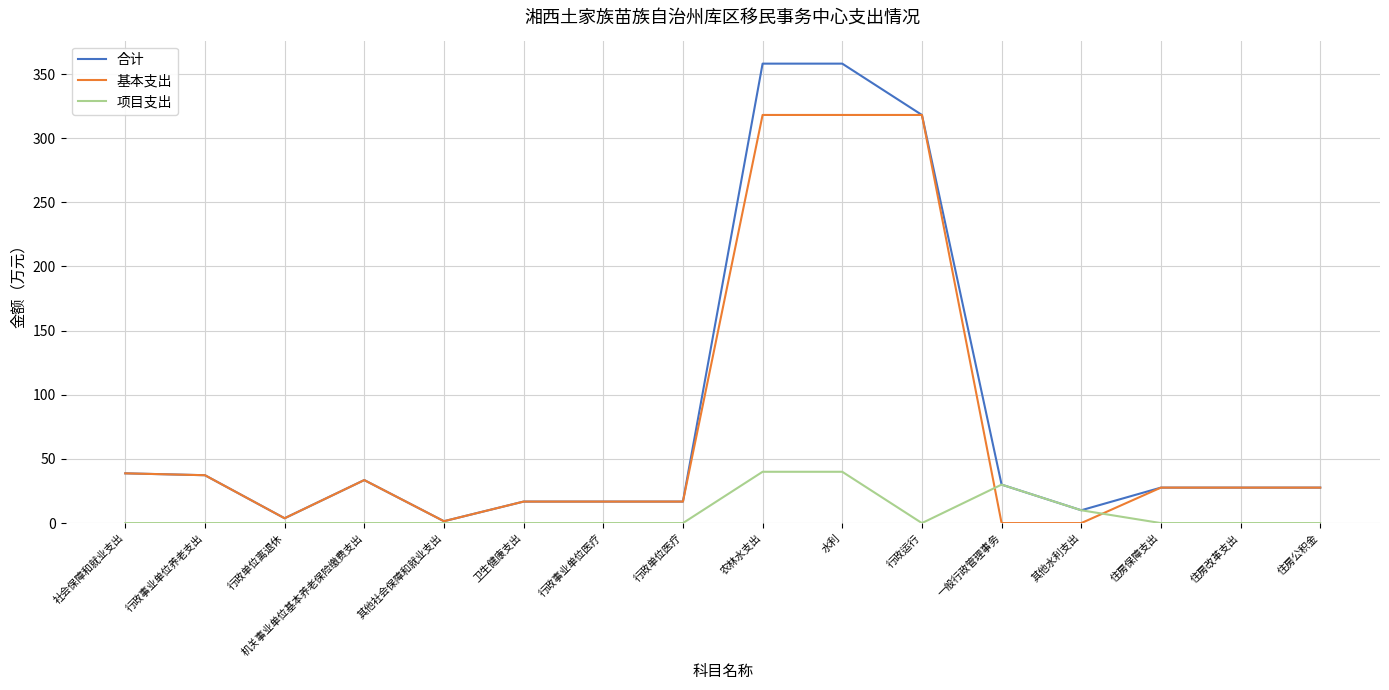

The 项目支出 series shows 40.0 at 水利. True or false?

True